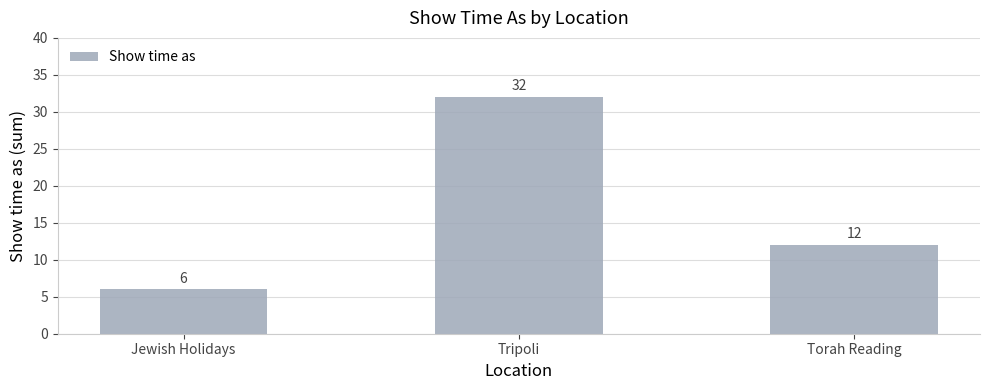

The value at Jewish Holidays is 10. True or false?

False